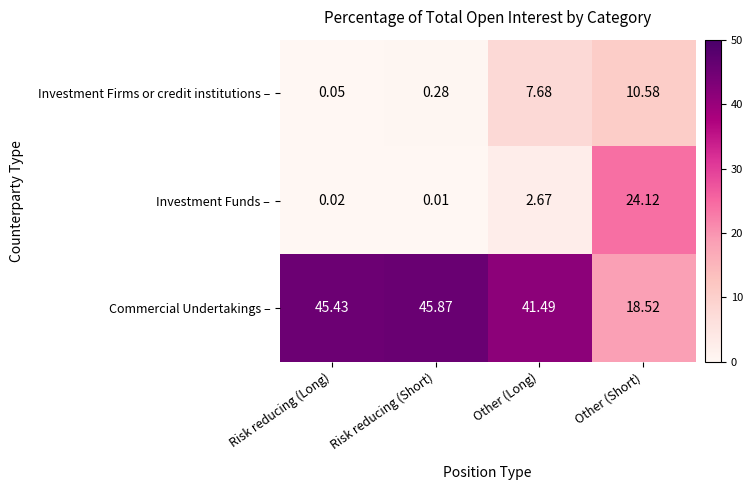

Which series has the largest total across all categories?

Commercial Undertakings –